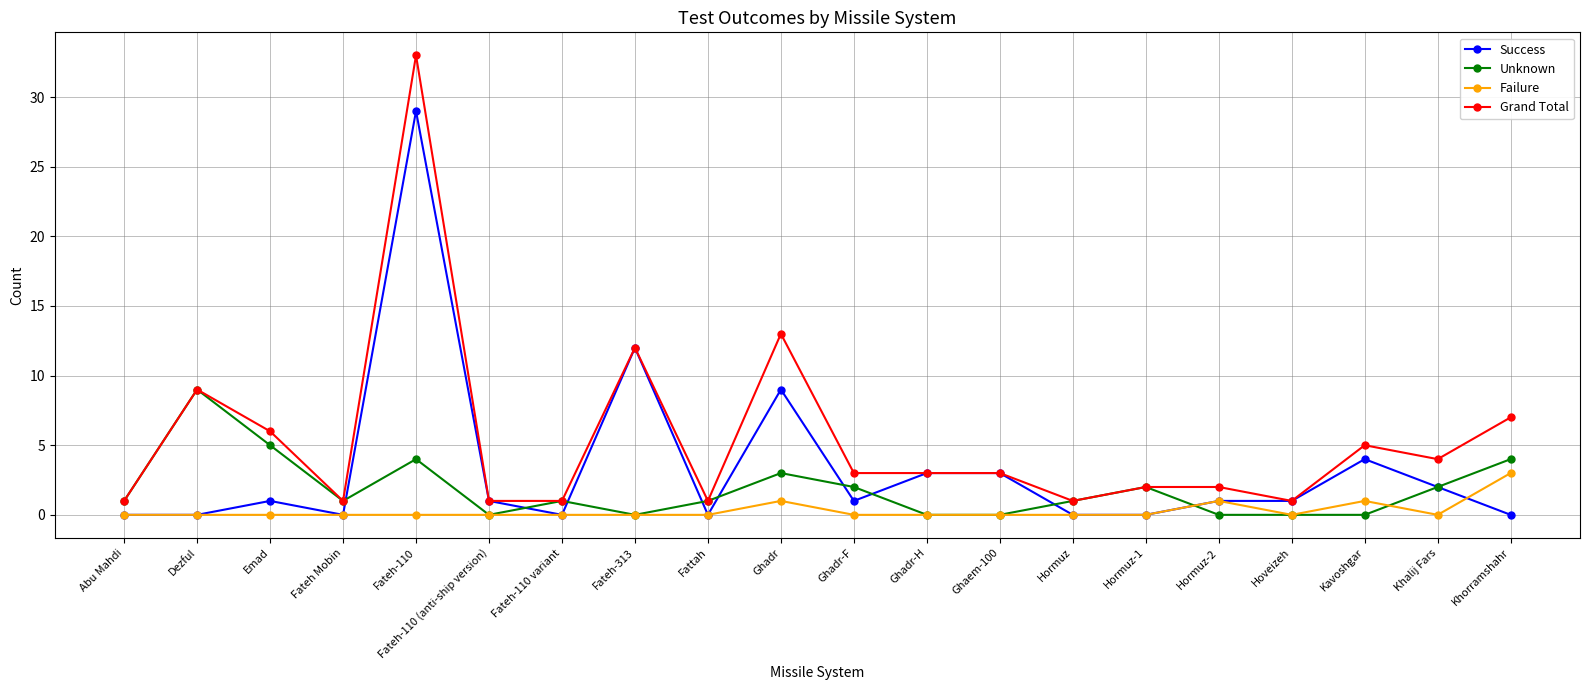

What is the average value of the Success series?

3